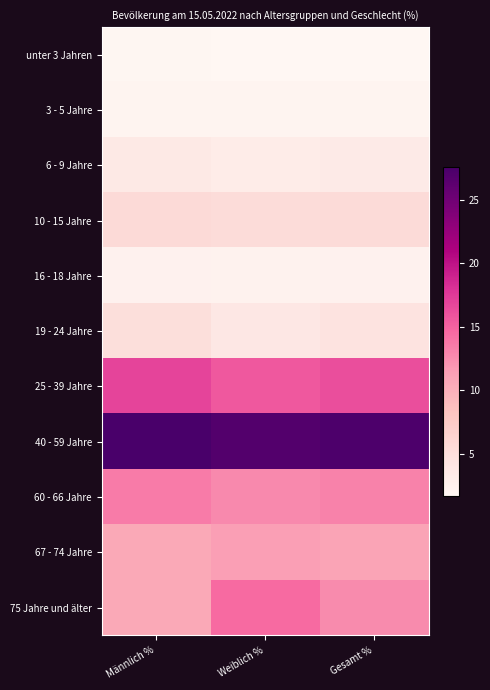

Count the number of categories in the chart.

3